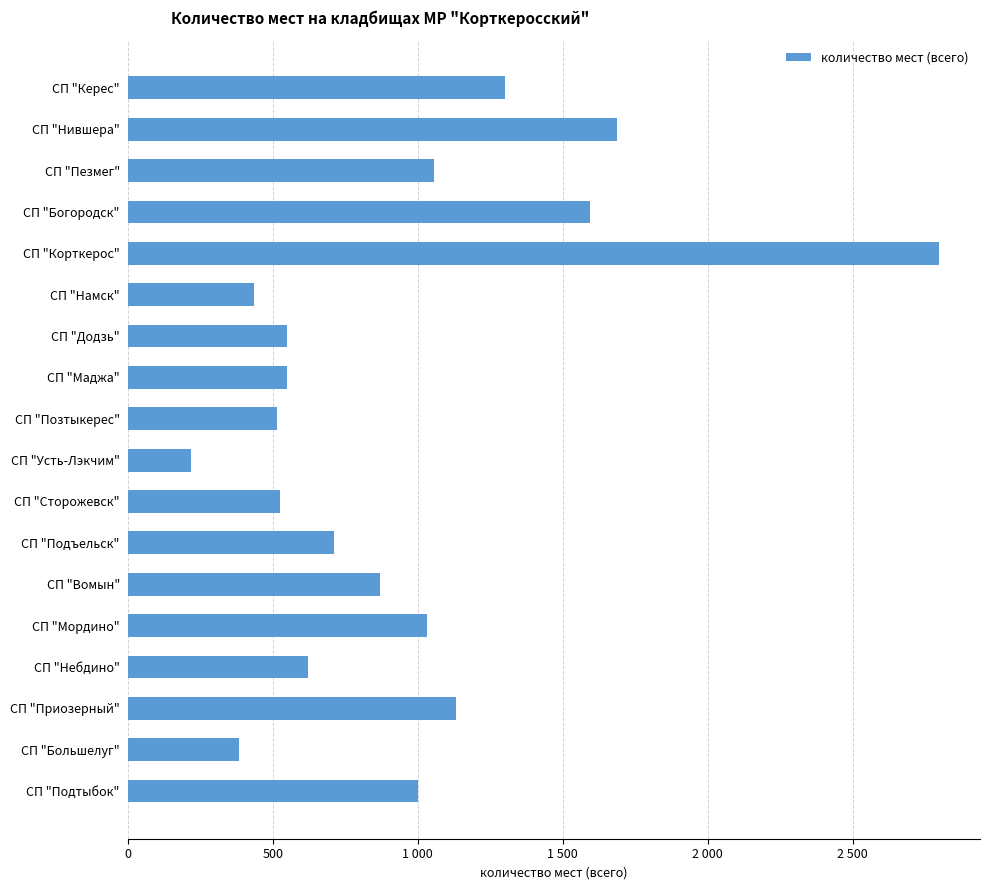

Are the bars horizontal?

Yes